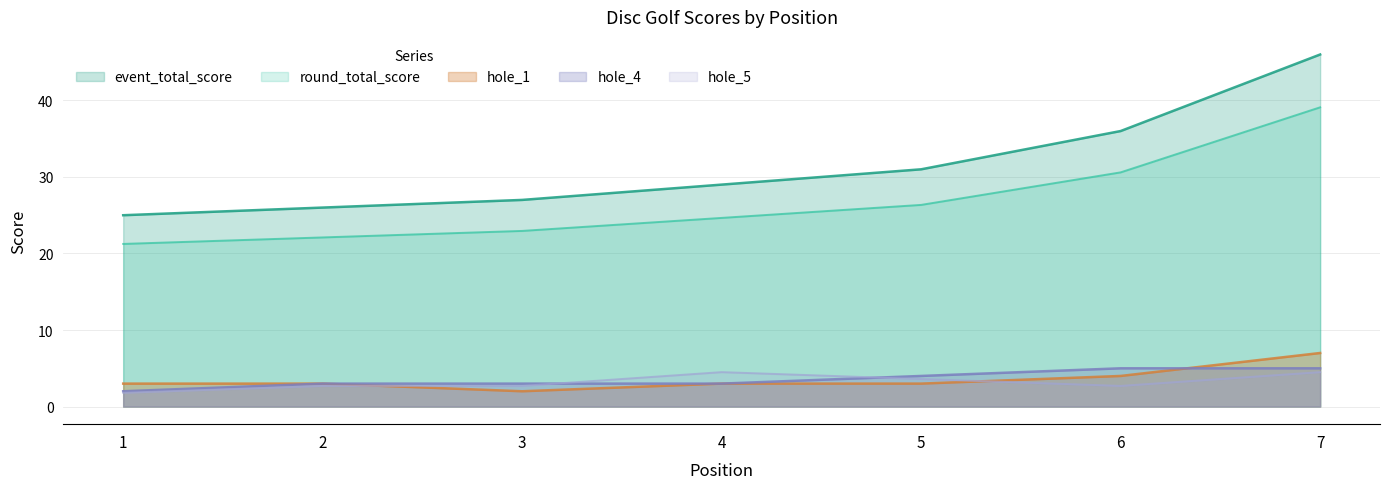

How many values in the event_total_score series exceed 29?

3